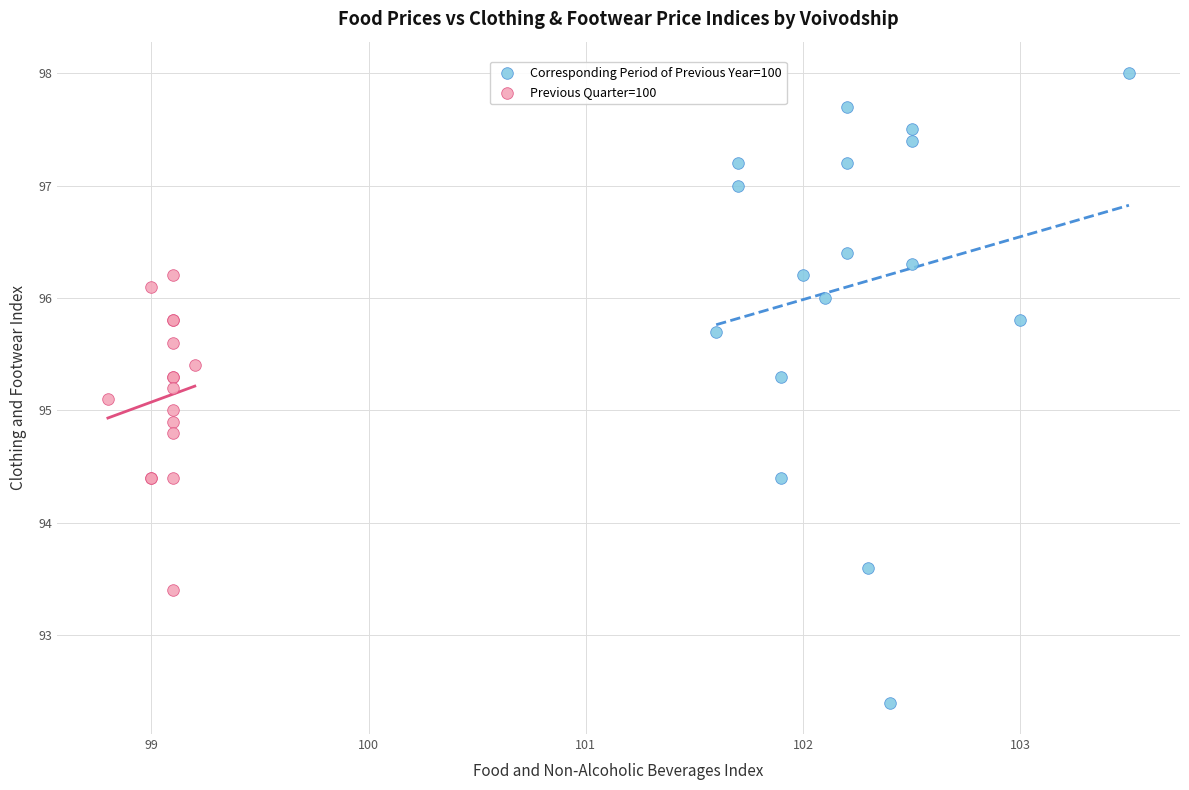

Which series has the largest Y range (max minus min)?

Corresponding Period of Previous Year=100